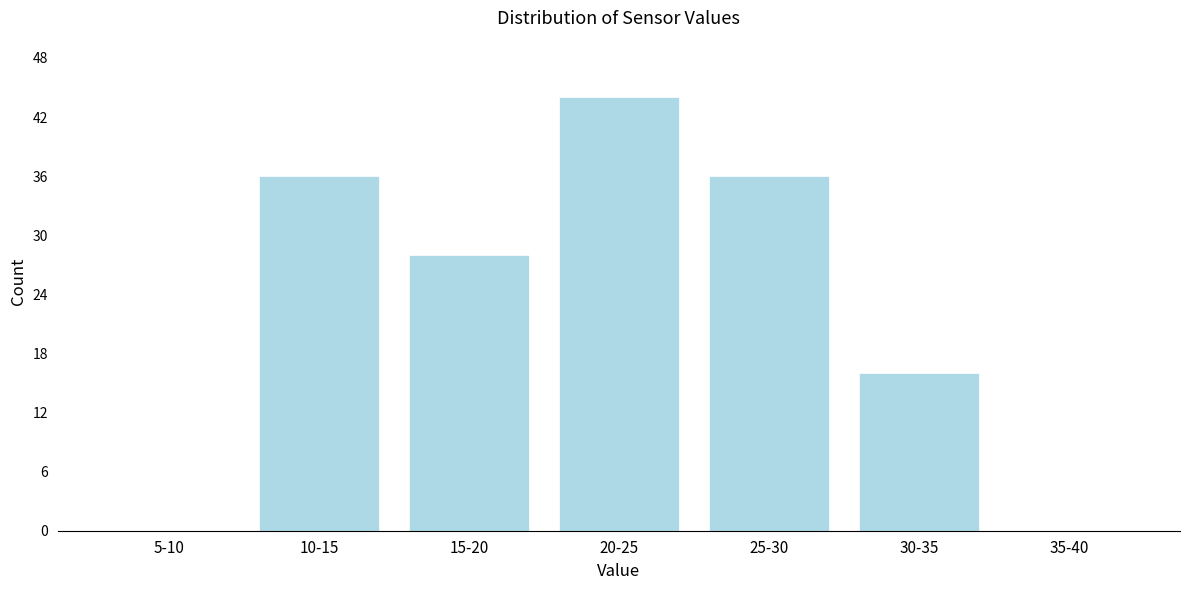

Reading left to right, what are all the values shown in this chart?

5-10=0	10-15=36	15-20=28	20-25=44	25-30=36	30-35=16	35-40=0